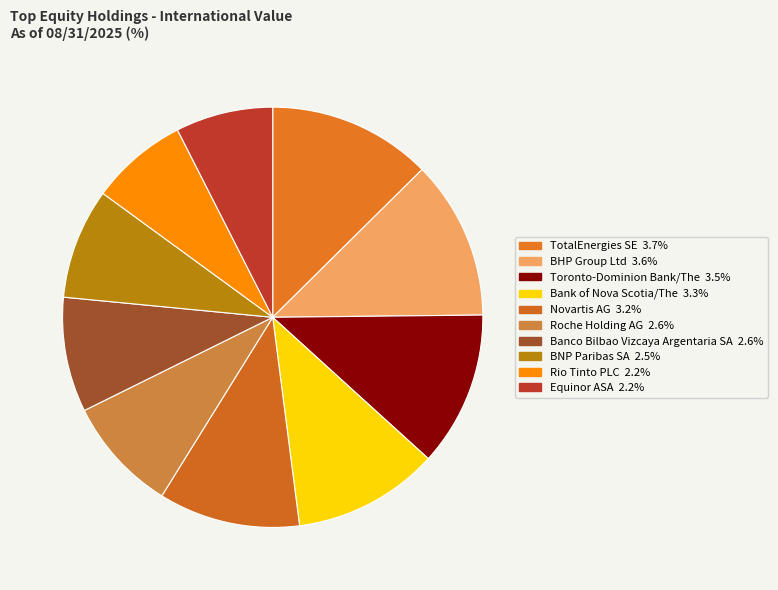

The Equinor ASA slice represents 19% of the pie. True or false?

False